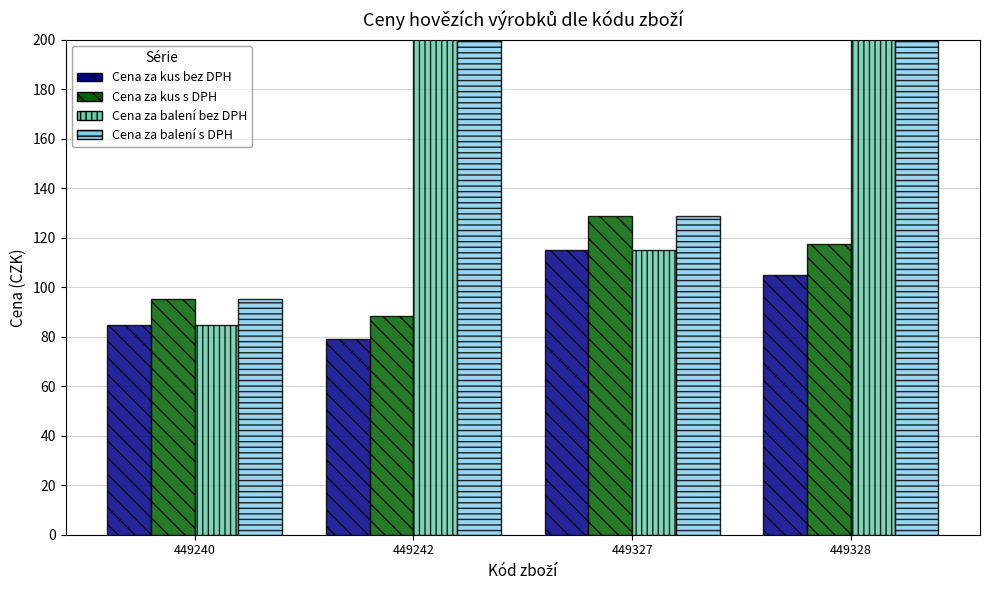

What is the average value of the Cena za kus s DPH series?

107.4